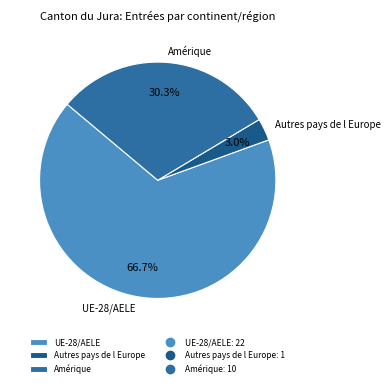

How many segments does this pie chart have?

3